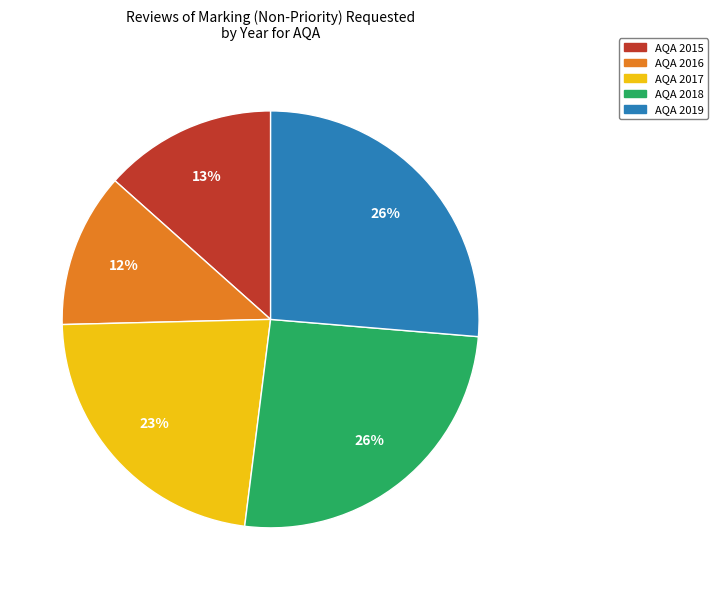

What percentage is the AQA 2015 slice, to the nearest percent?

13%